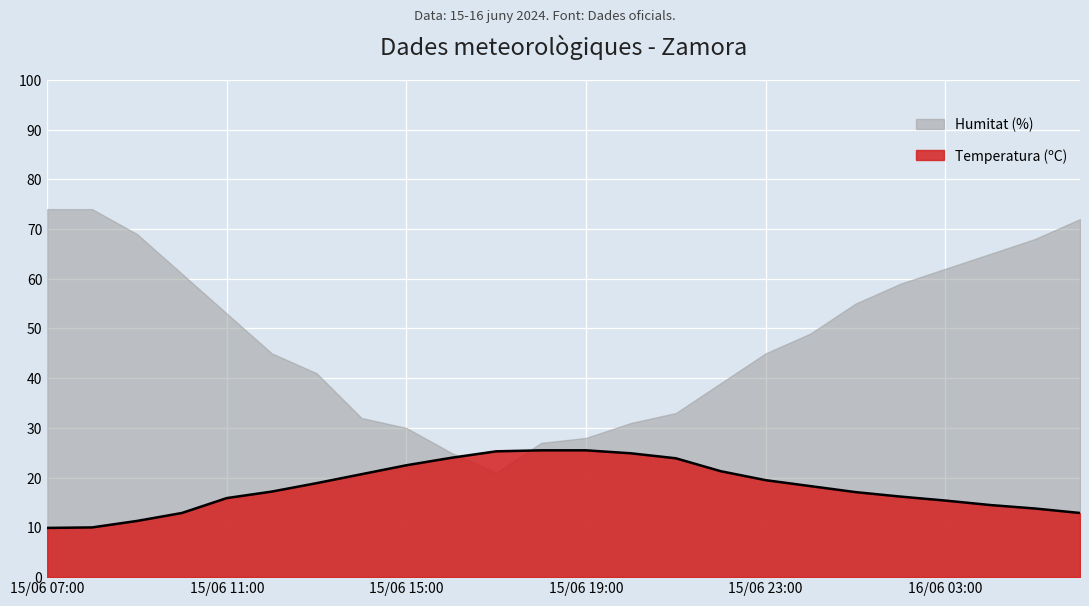

What is the average value?

18.2